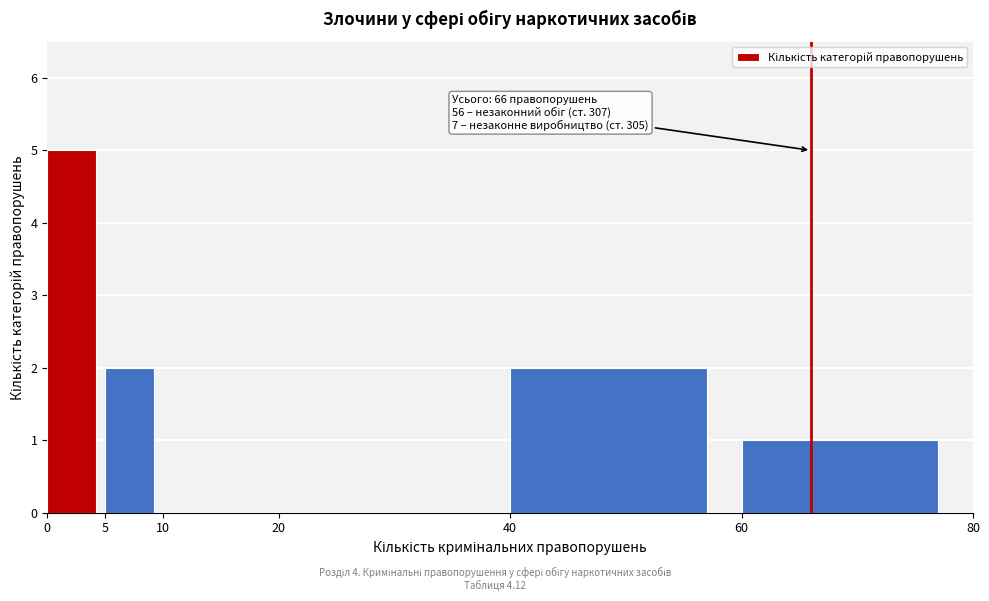

Over which range of the x-axis is the bar tallest?

0 to 5